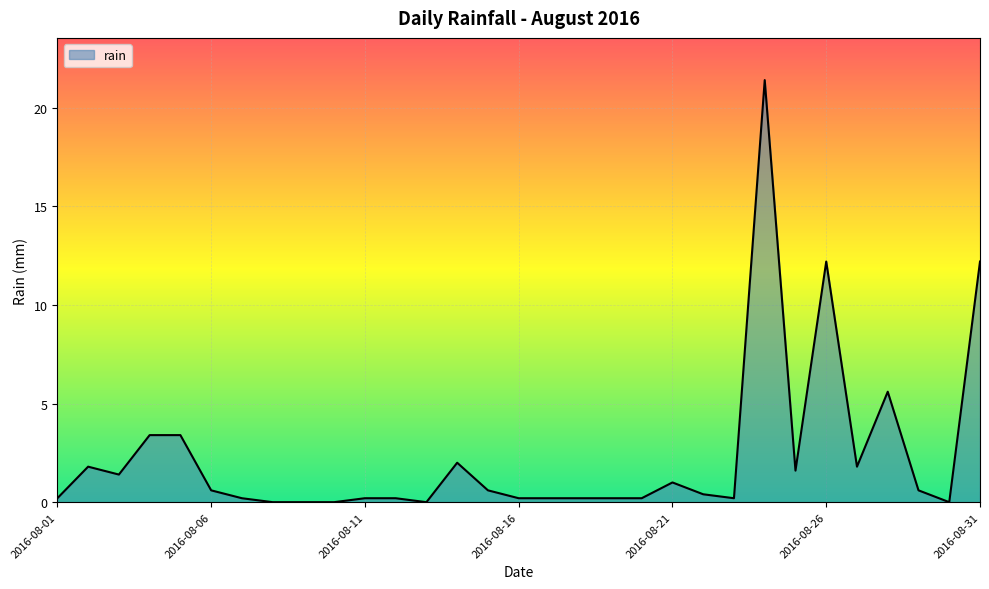

Does the chart display data point markers on the line(s)?

No